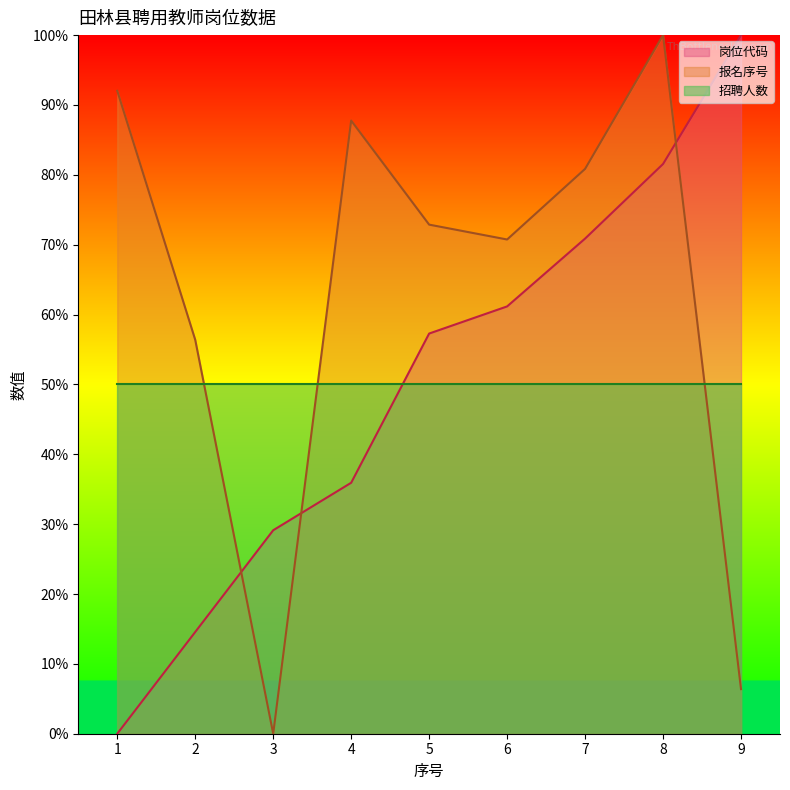

The 报名序号 series shows 114.8 at 5. True or false?

False